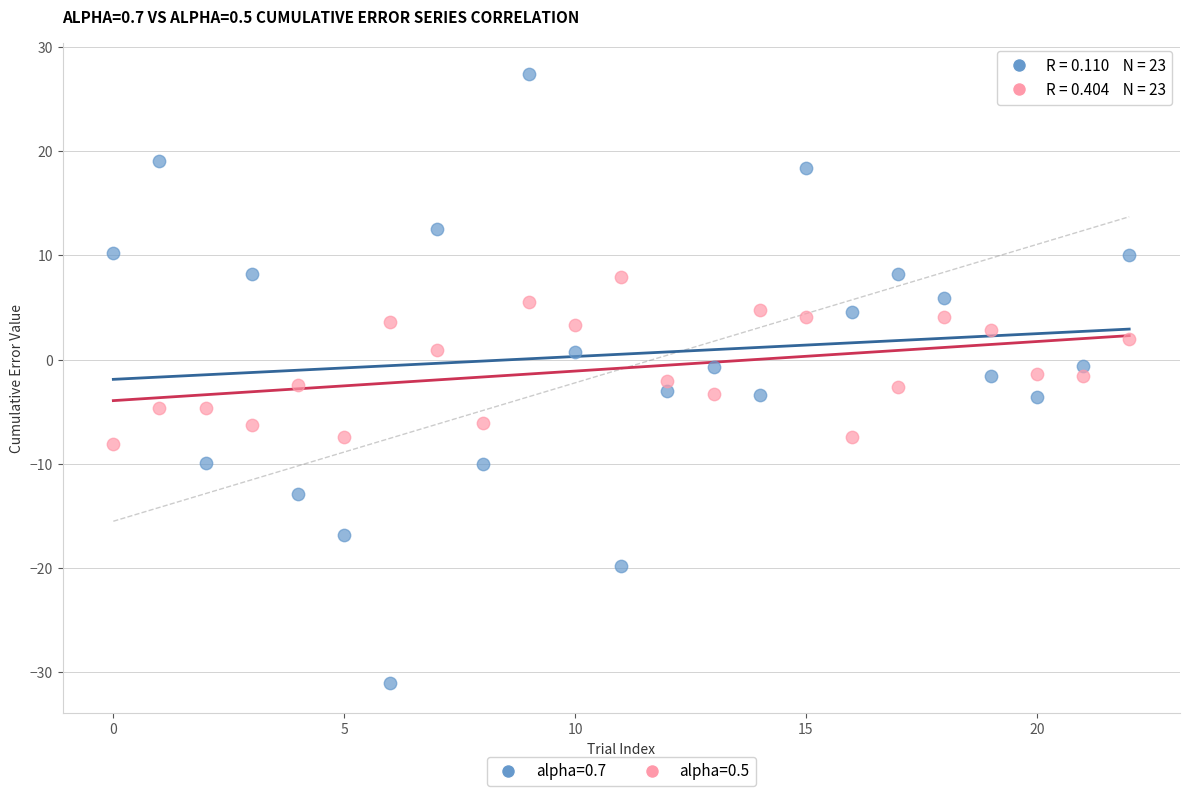

Which series has the largest Y range (max minus min)?

alpha=0.7